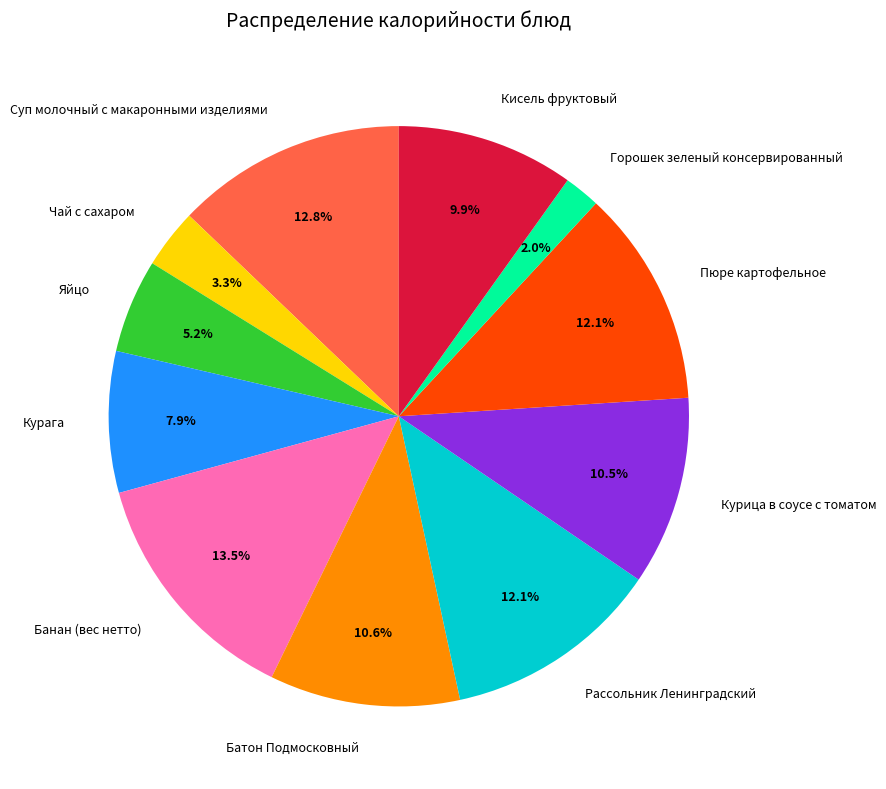

What percentage do Курага and Банан (вес нетто) together represent?

21.4%